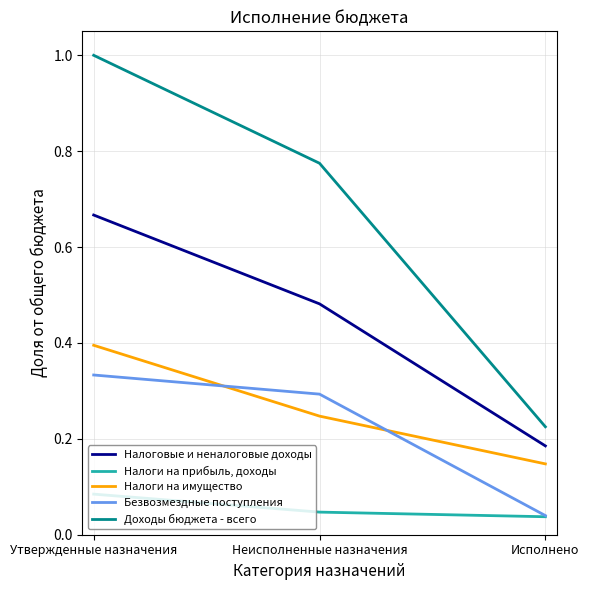

Does the chart have visible grid lines?

Yes